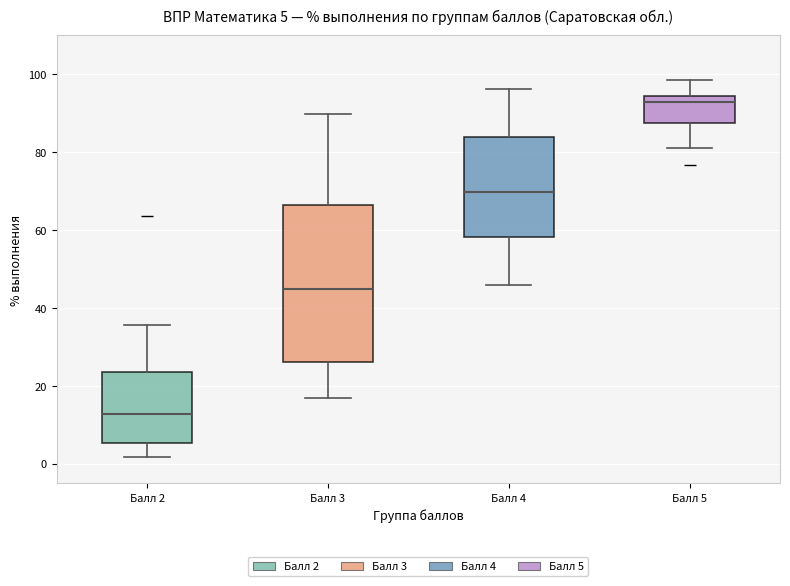

Which box has the lowest median line?

Балл 2